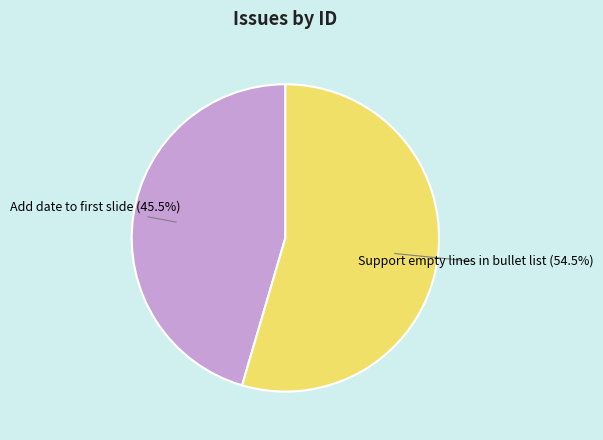

Is Support empty lines in bullet list the majority of the pie?

Yes